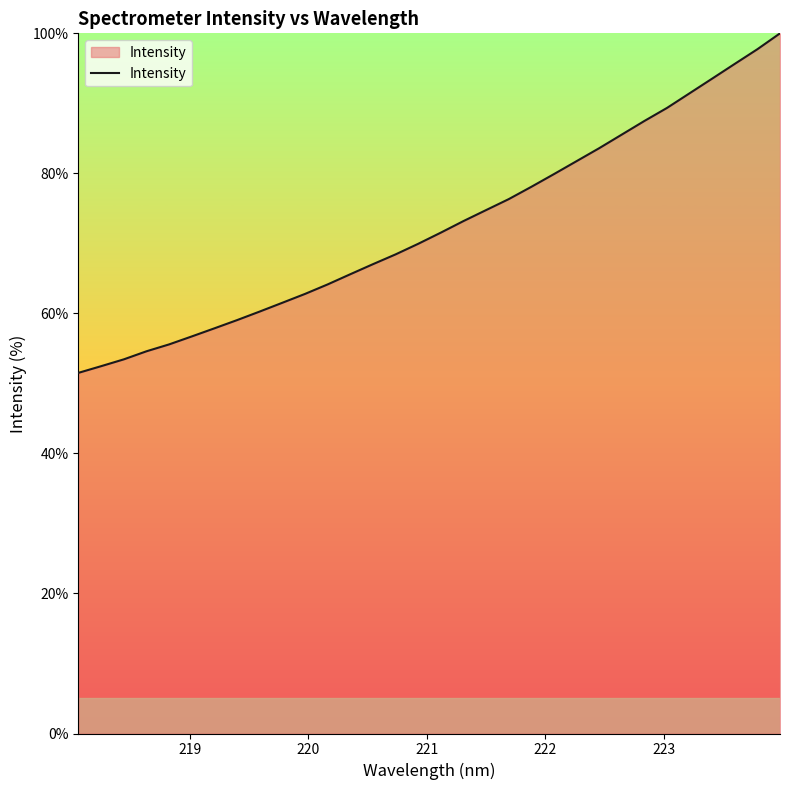

What is the smallest value displayed?

51.5